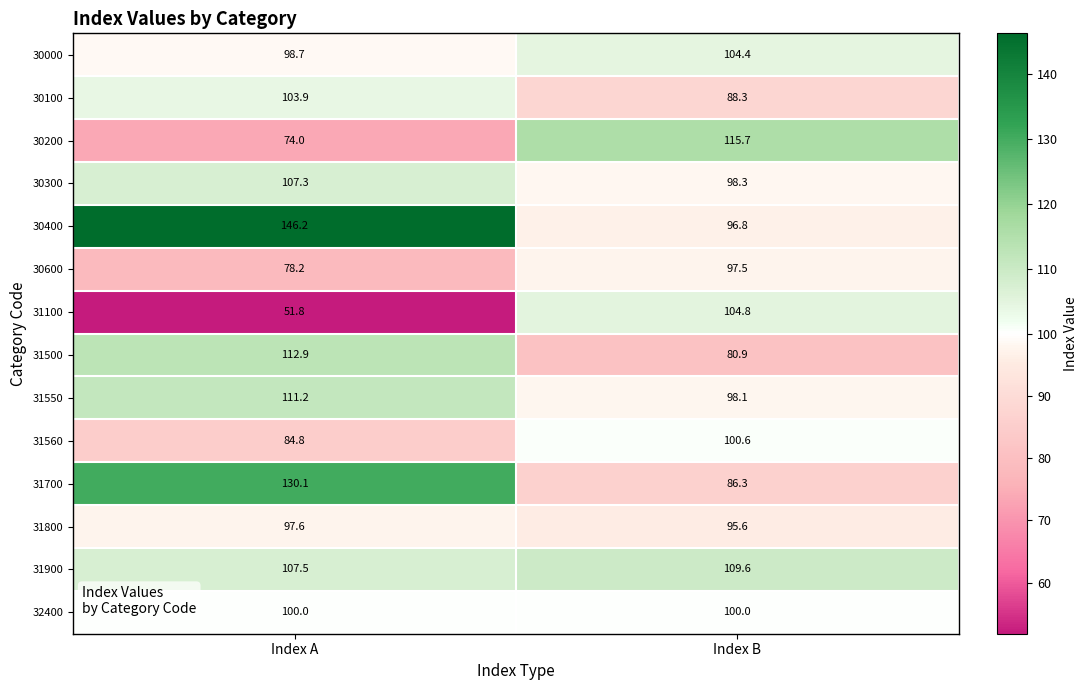

Where does the 30600 series first go above 97?

Index B